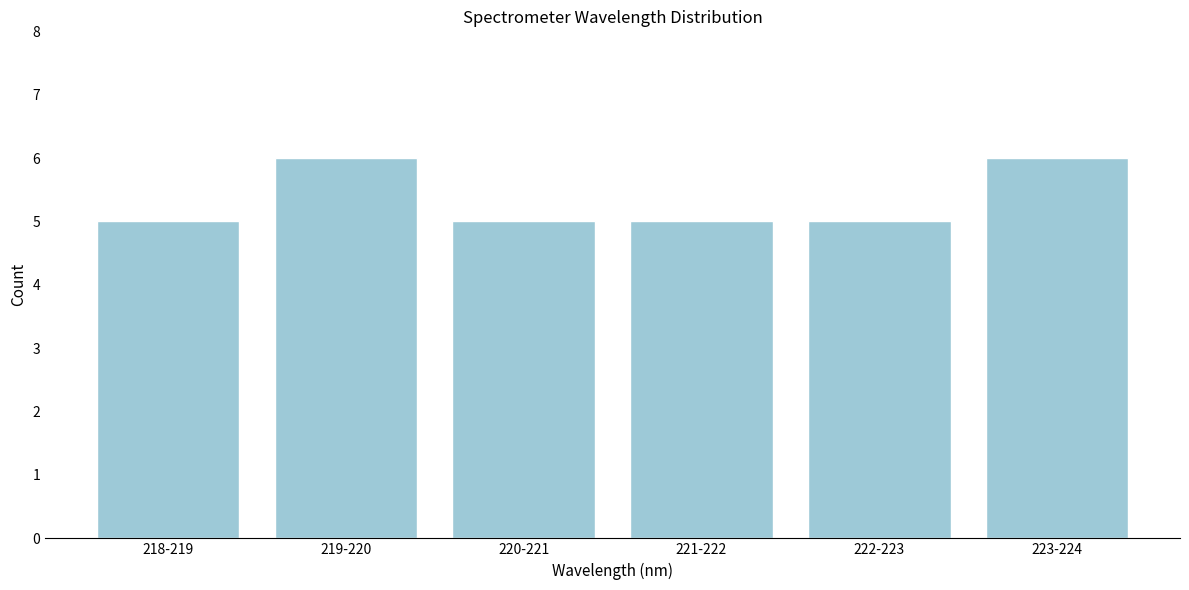

Reading right to left, list all the values displayed in this chart.

6	5	5	5	6	5